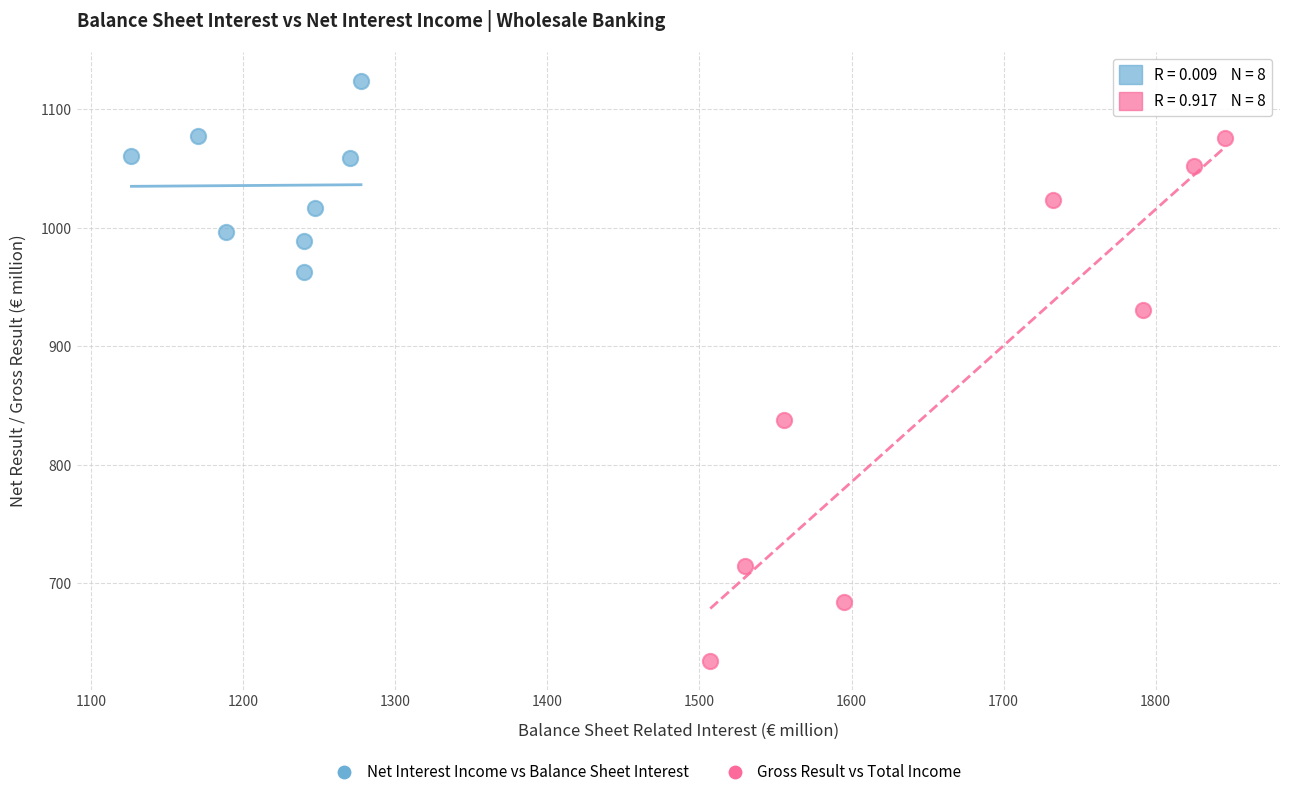

Which series has the widest spread of Y values?

Gross Result vs Total Income